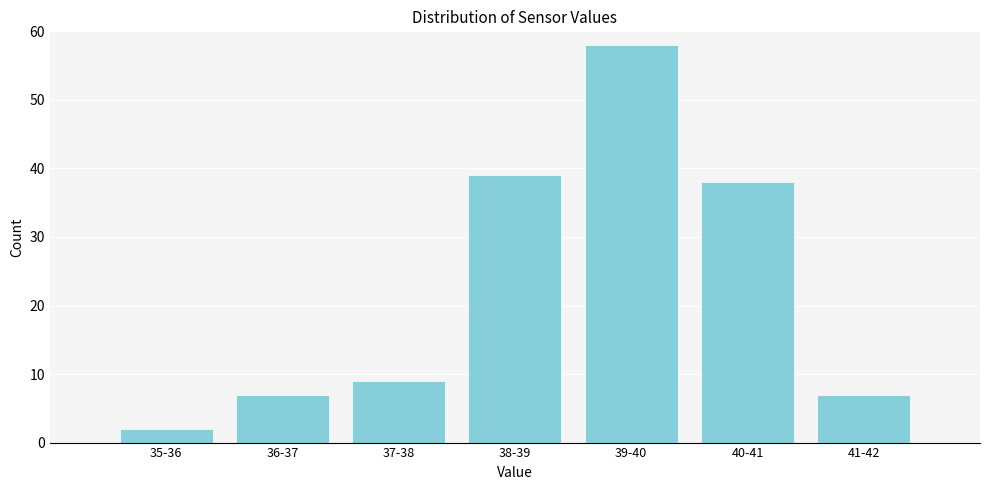

Reading left to right, what are all the values shown in this chart?

2	7	9	39	58	38	7